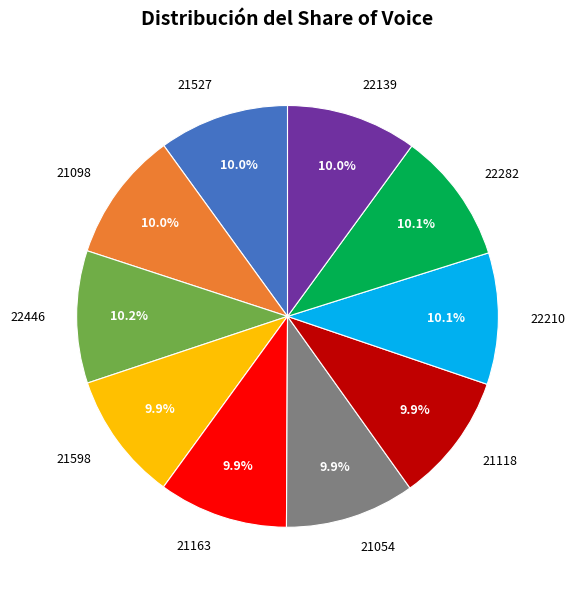

Do 21598 and 21118 together represent more than half of the pie?

No